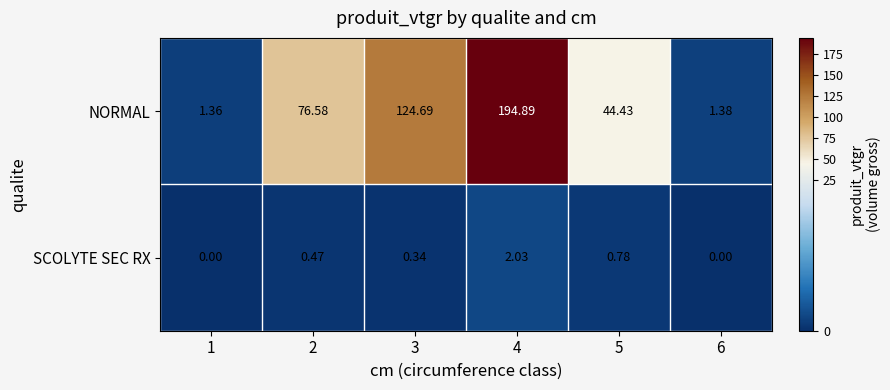

Which series has the largest range (max minus min)?

NORMAL